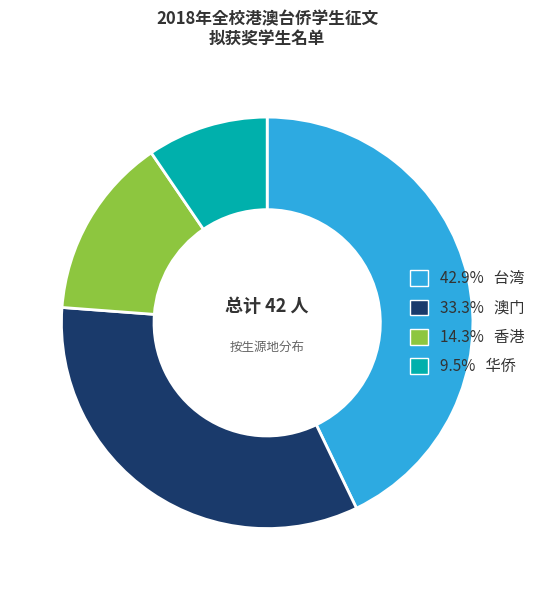

Is the sum of 14.3% 香港 and 9.5% 华侨 greater than half?

No